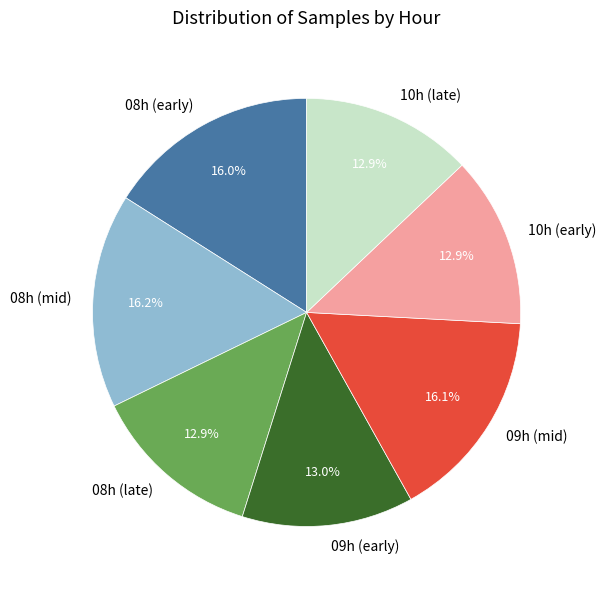

To the nearest percent, what is the average slice percentage?

14%